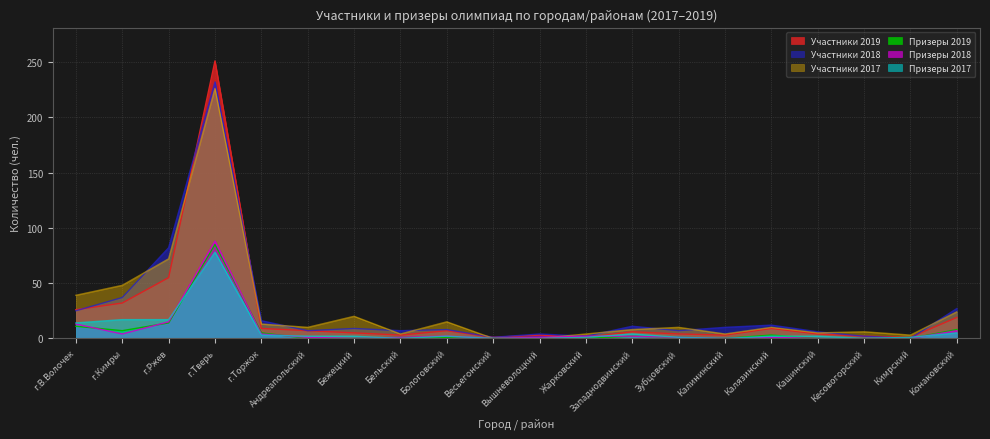

How many positive values does the Участники 2017 series have?

18